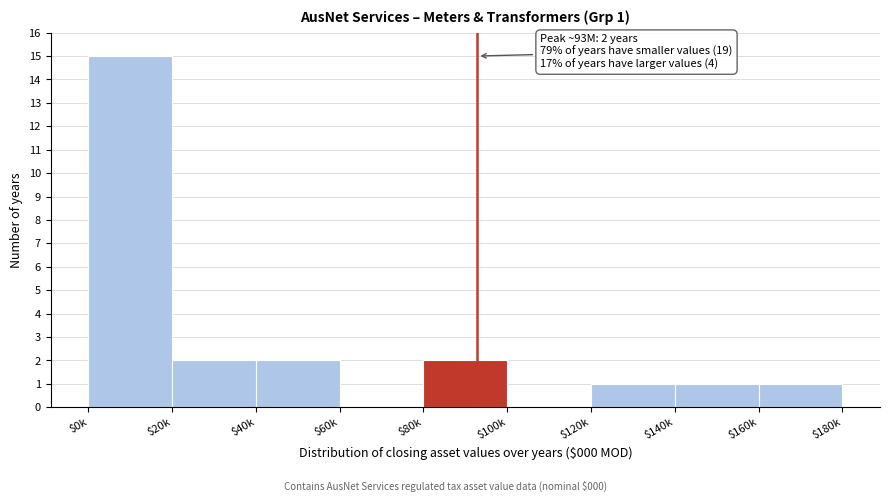

What is the sum of all values?

24